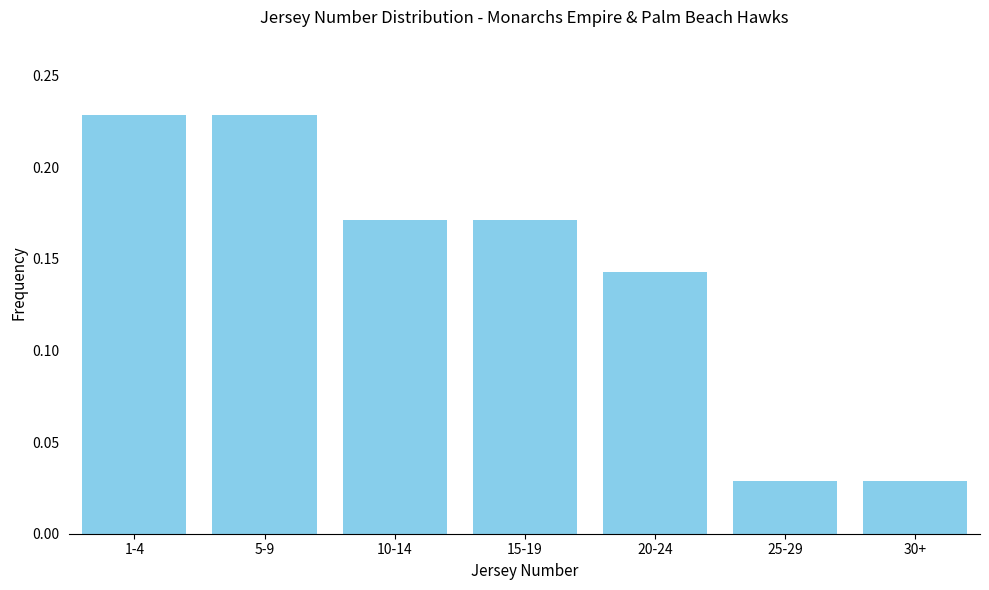

Count the values in the range 0 to 1.

7